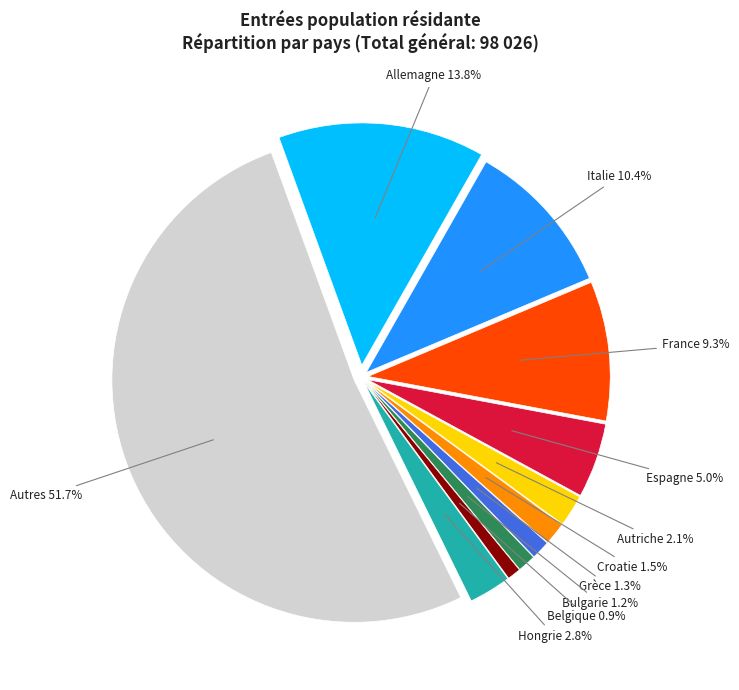

What is the smallest slice in the pie chart?

Belgique